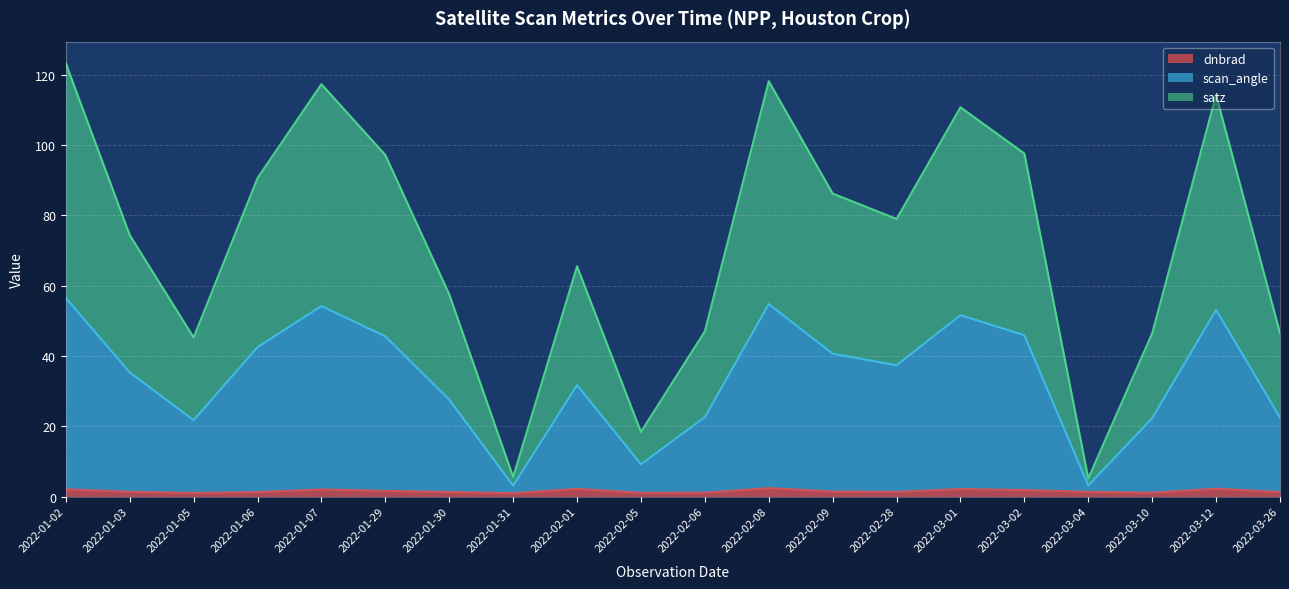

Which label corresponds to the smallest value in the chart?

2022-01-31